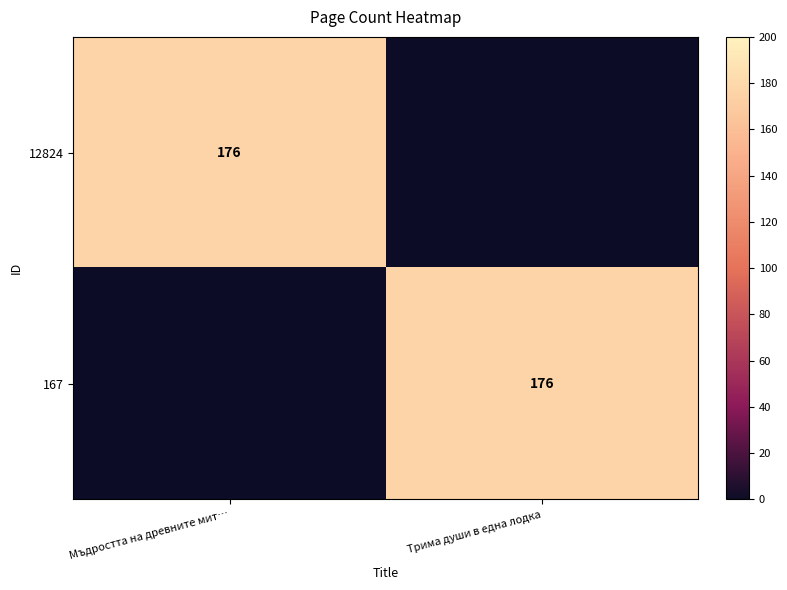

True or false: 167 has a value of 245 at Трима души в една лодка.

False